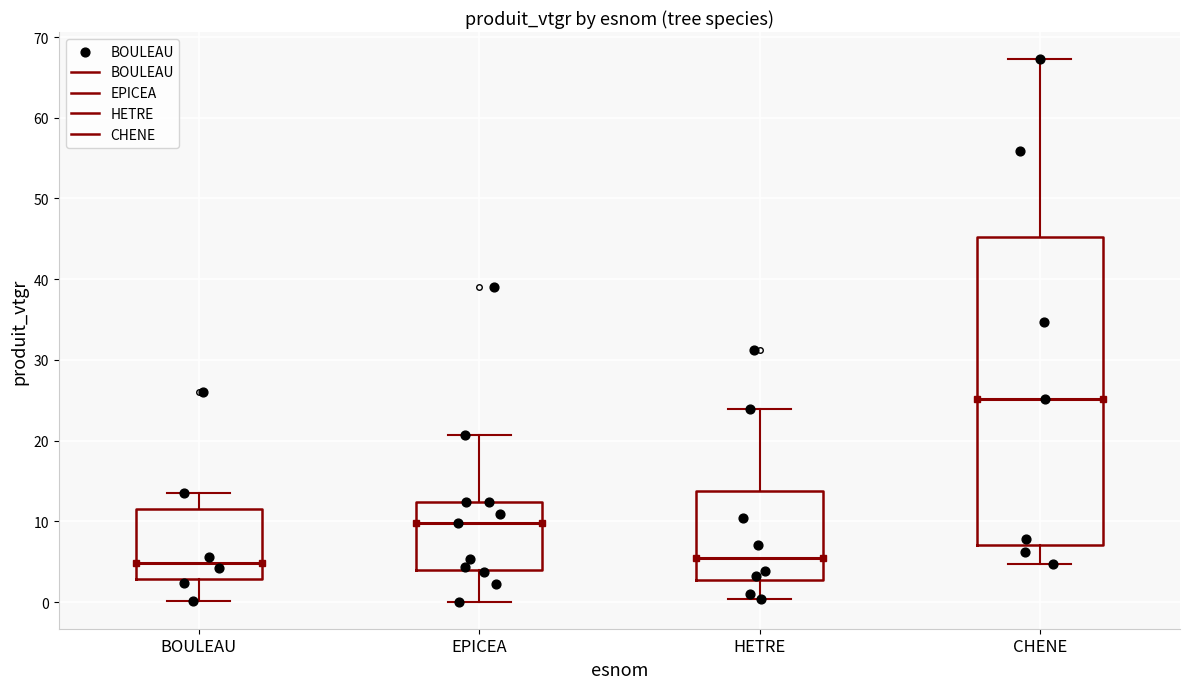

Reading left to right, transcribe this box plot: for each box, give where its median line is, the range the box spans, and where its two whiskers end, as read against the y-axis. The values are not printed on the chart, so give them approximately, as read against the axis.

BOULEAU: median 5, box 3 to 12, whiskers 0 to 14
EPICEA: median 10, box 4 to 12, whiskers 0 to 21
HETRE: median 5, box 3 to 14, whiskers 0 to 24
CHENE: median 25, box 7 to 45, whiskers 5 to 67